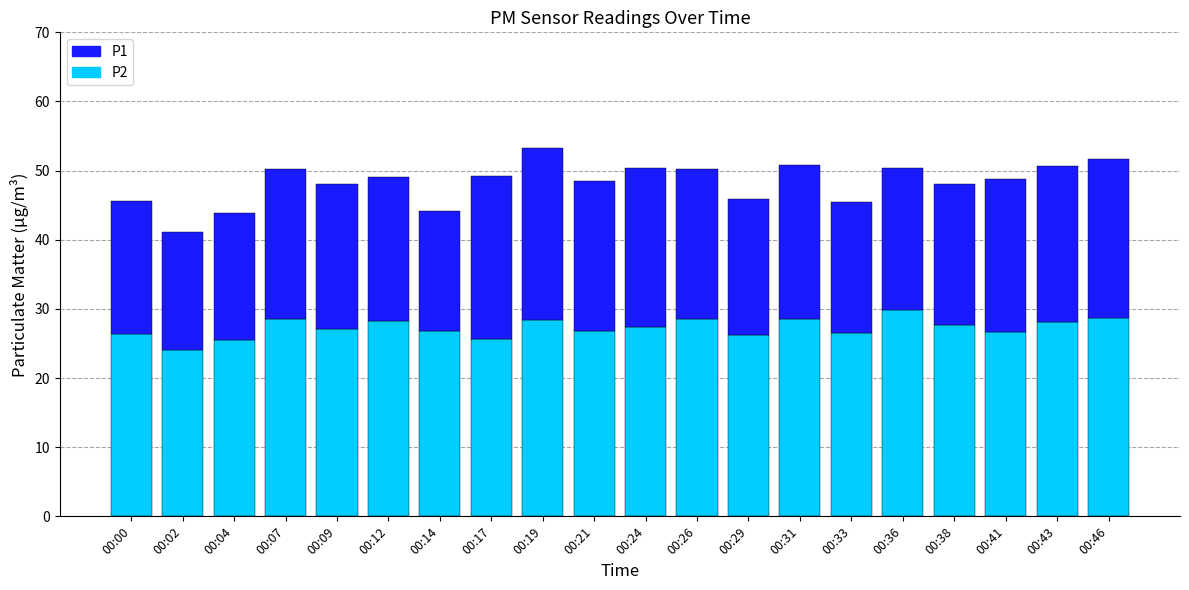

What is the total value across all series at 00:26?

50.3